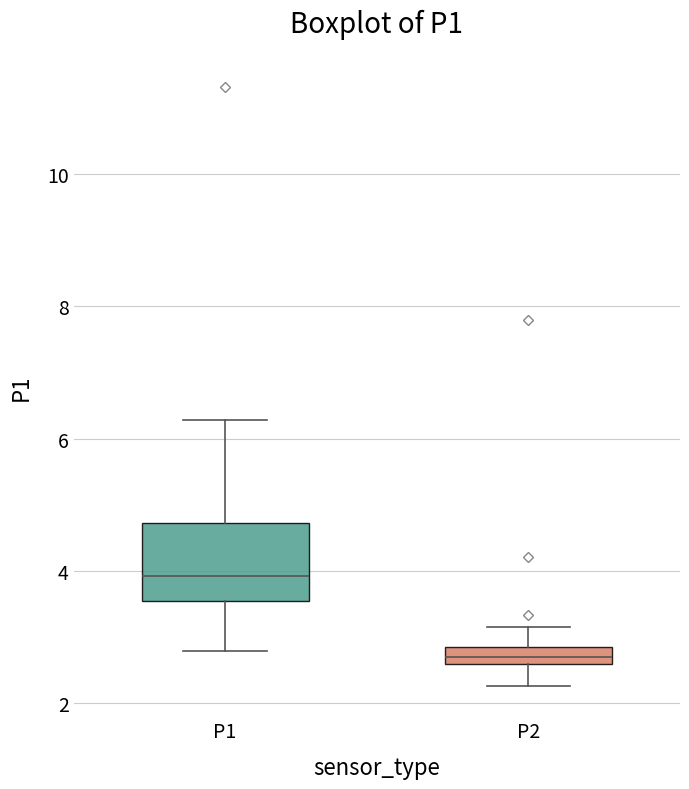

Where does the upper whisker of the box for P2 end on the y-axis? The values are not printed on the chart, so give them approximately, as read against the axis.

3.2